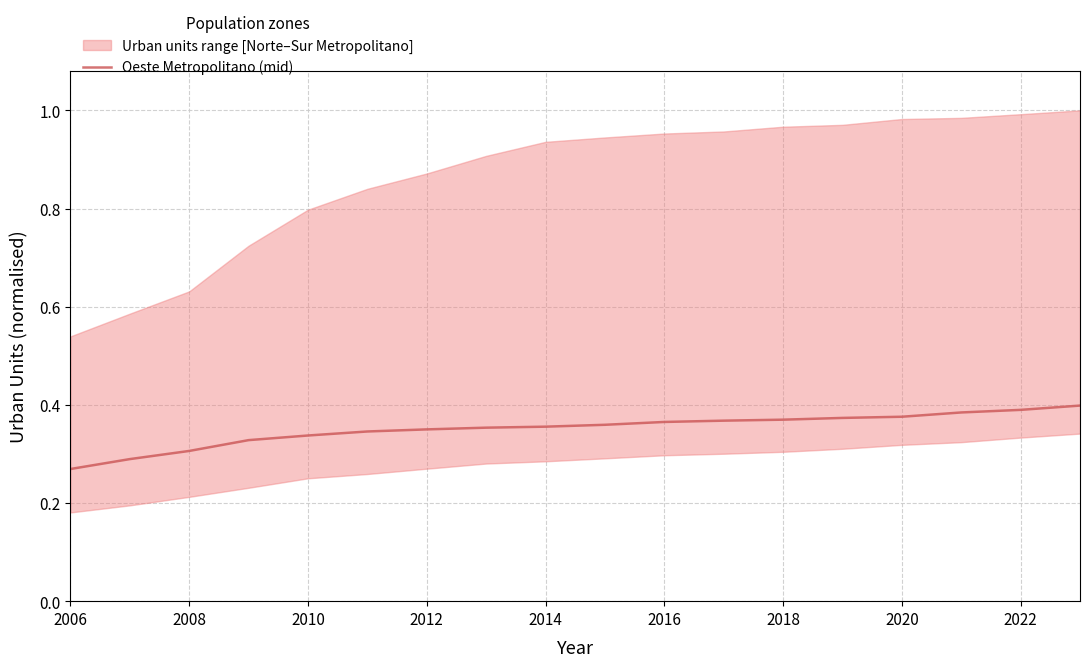

Is this an area chart (filled region under the line)?

No